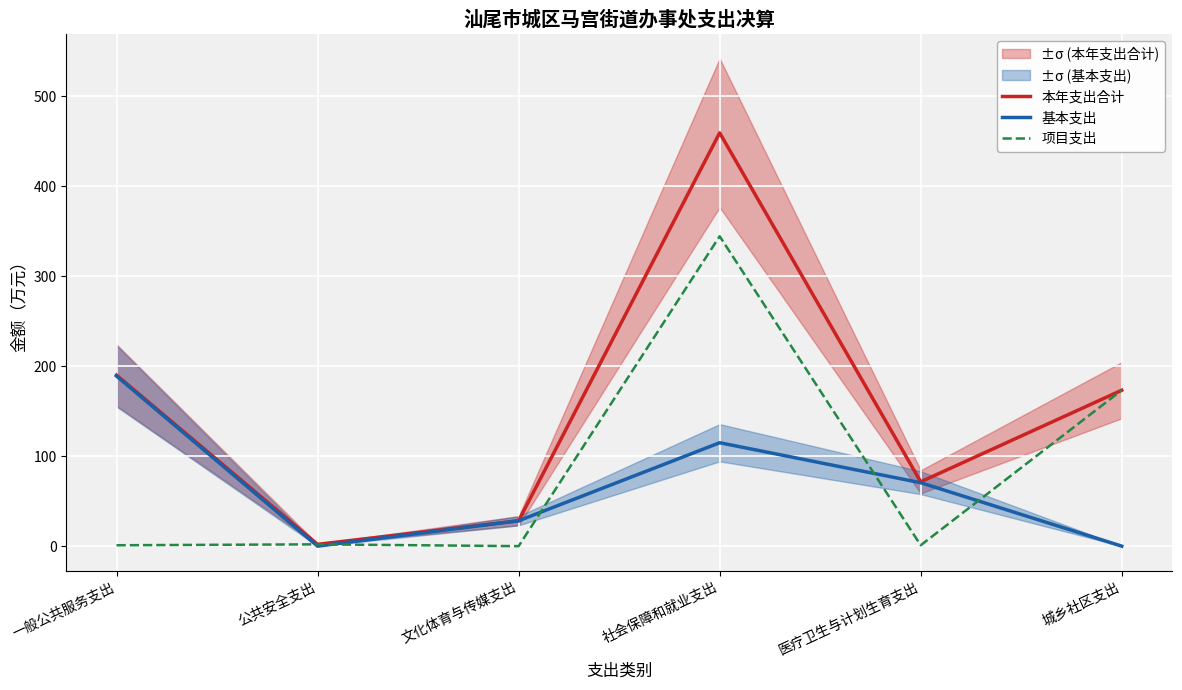

How many values in the 本年支出合计 series exceed 173?

3